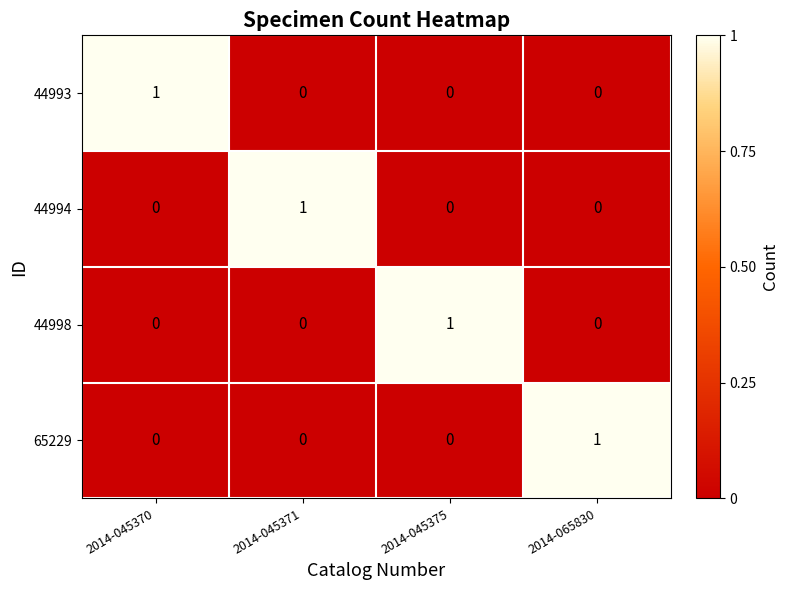

How many categories are shown in the chart?

4